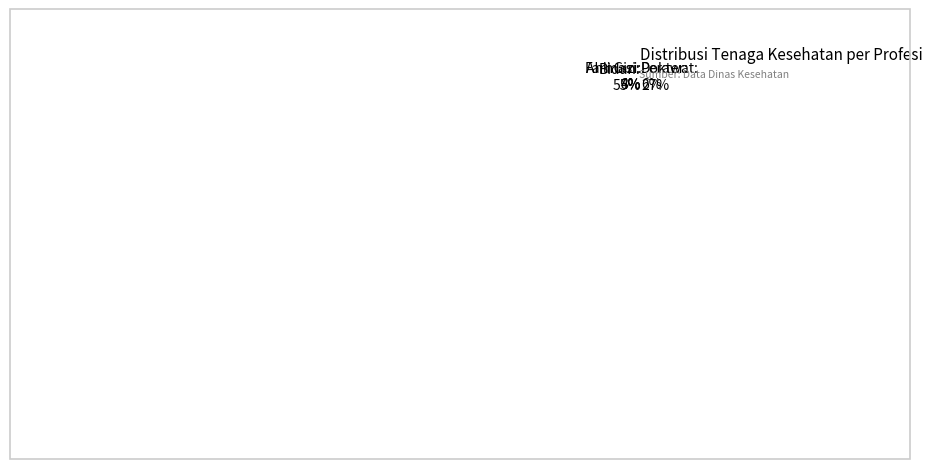

Which category has the biggest portion of the pie?

Bidan